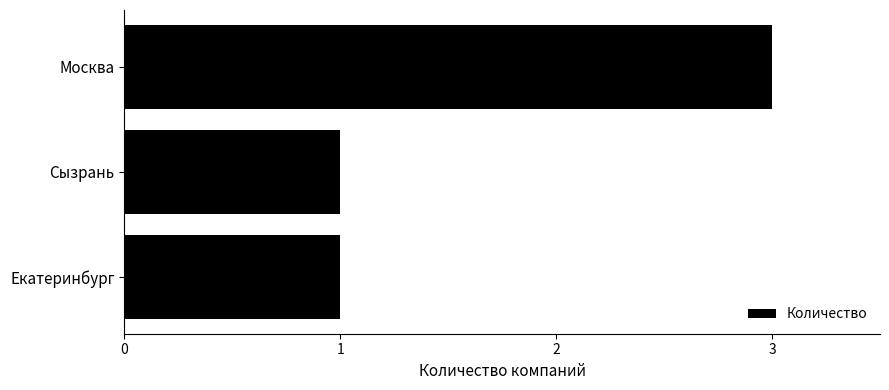

The chart shows a value of 1 at Сызрань. True or false?

True